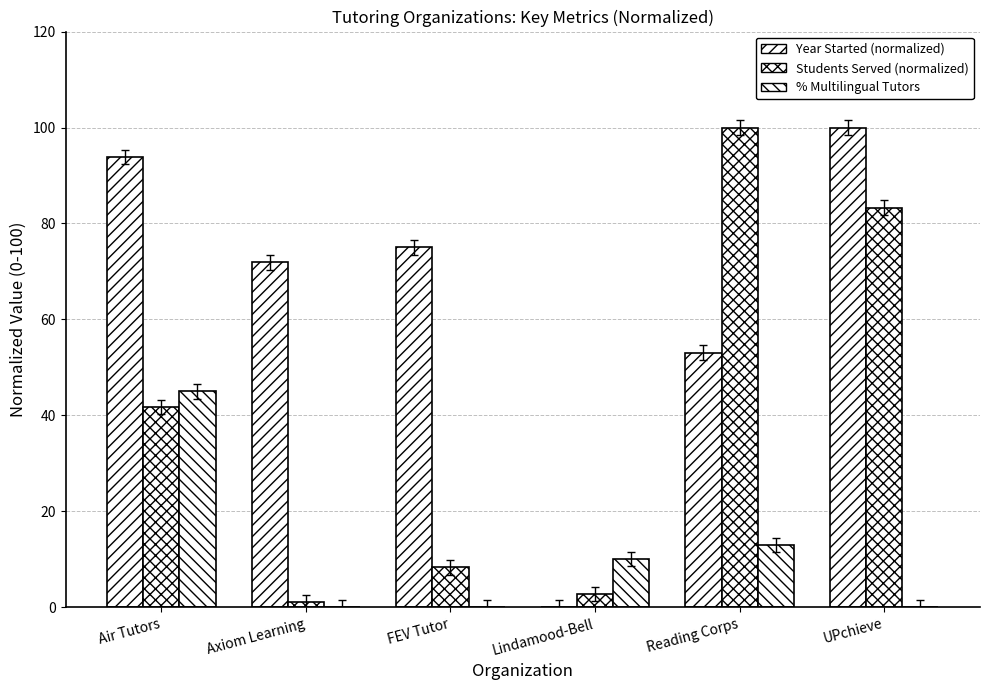

What is the total value across all series at Lindamood-Bell?

12.8